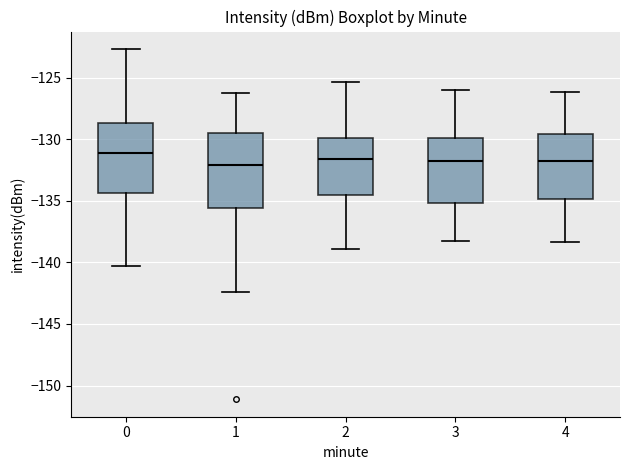

Where does the lower whisker of the box at x = 0 end on the y-axis? The values are not printed on the chart, so give them approximately, as read against the axis.

-140.5